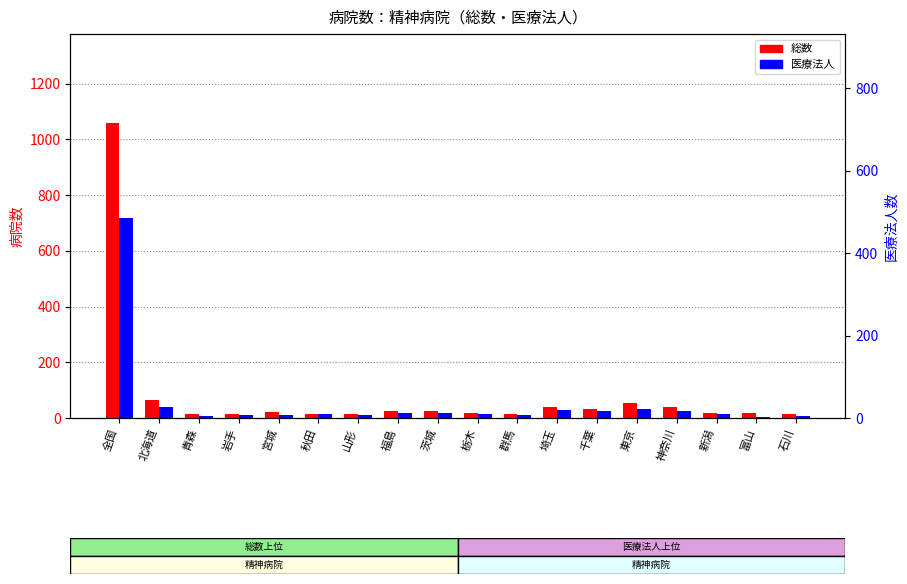

What is the average value of the 医療法人 series?

56